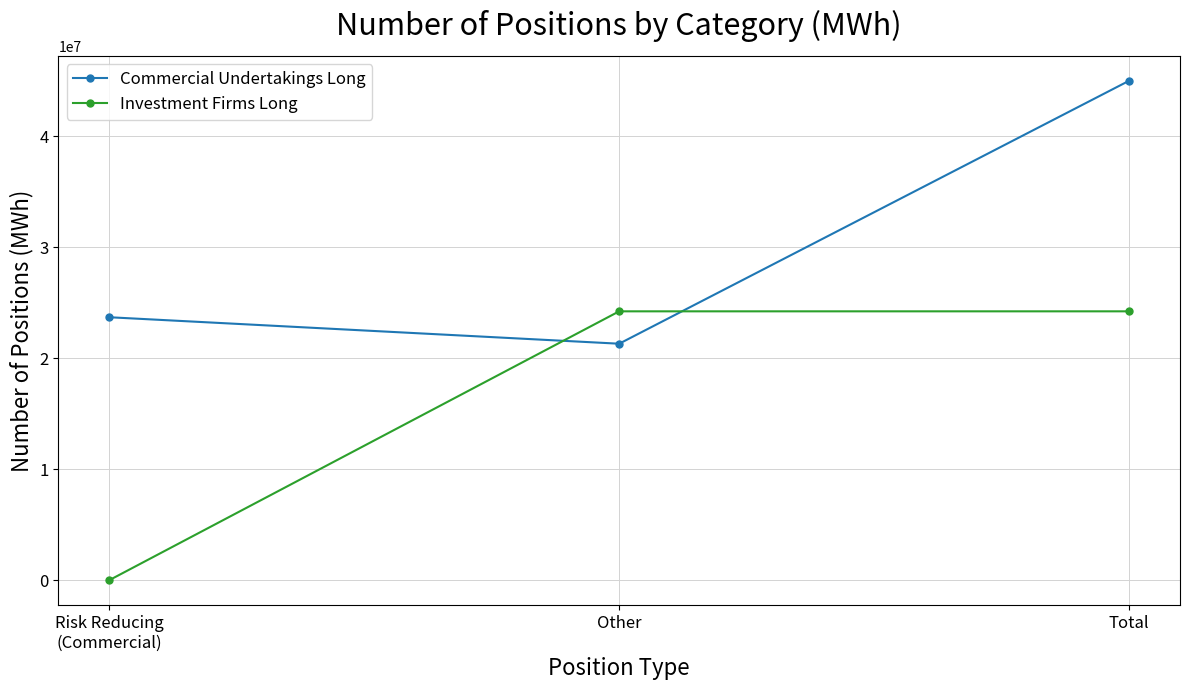

Where is Commercial Undertakings Long nearest to the value 33154696?

Risk Reducing
(Commercial)